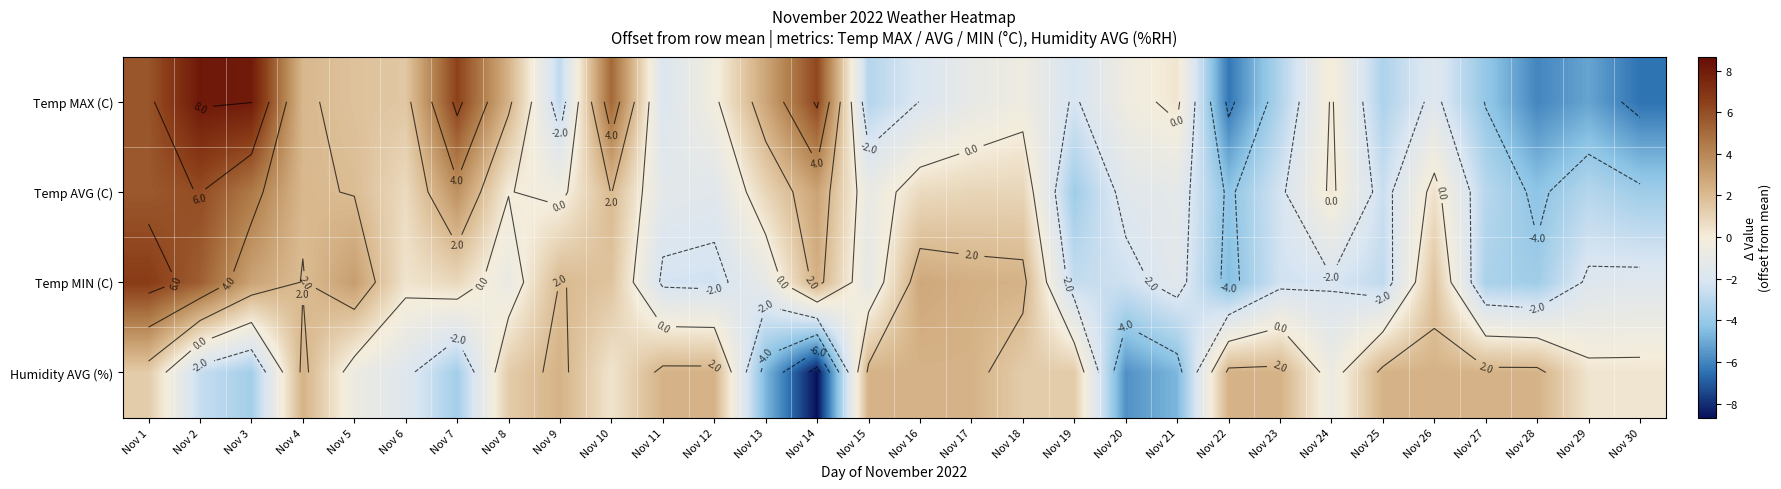

List the series in order of their peak value, highest first.

Temp MAX (C), Temp MIN (C), Temp AVG (C), Humidity AVG (%)